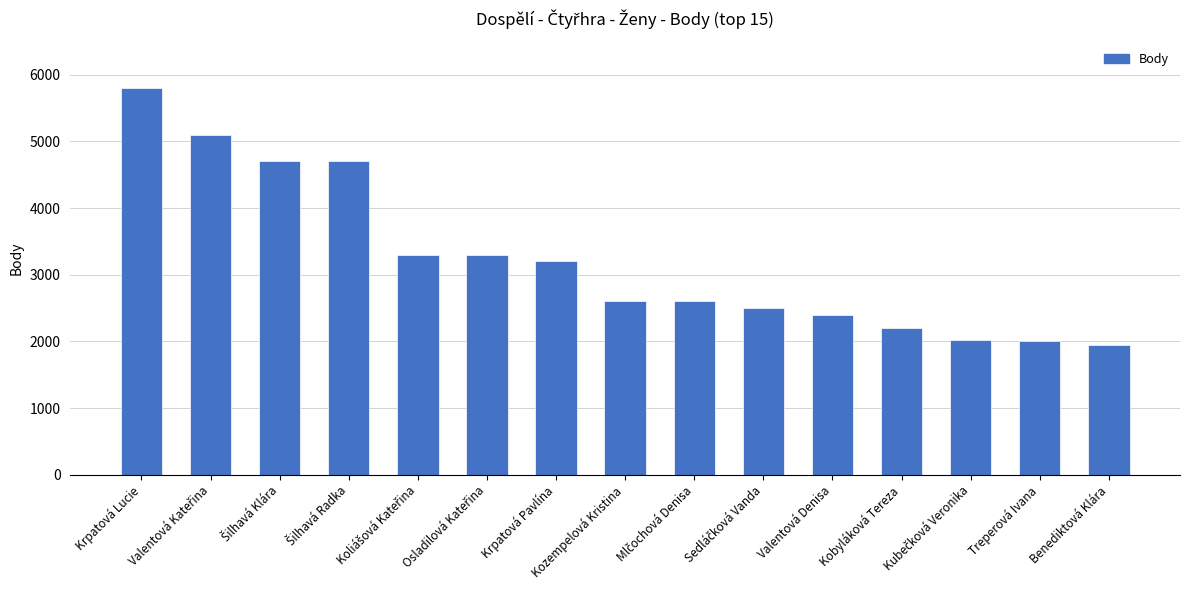

What is the value of the 6th bar from the left?

3300